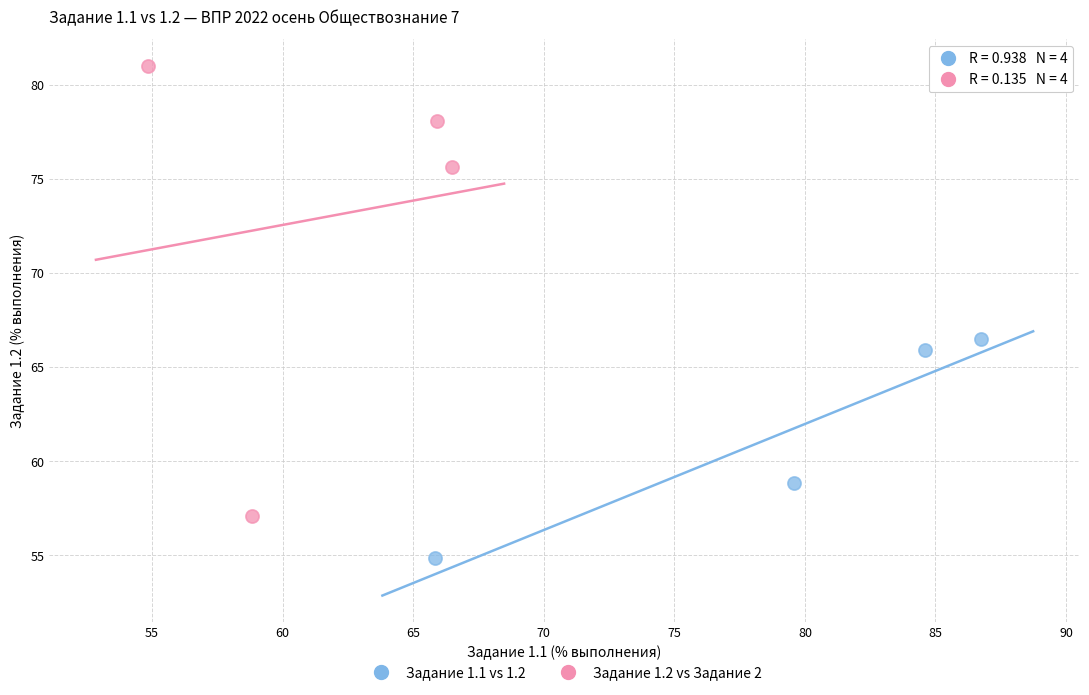

Which series has the largest Y range (max minus min)?

Задание 1.2 vs Задание 2